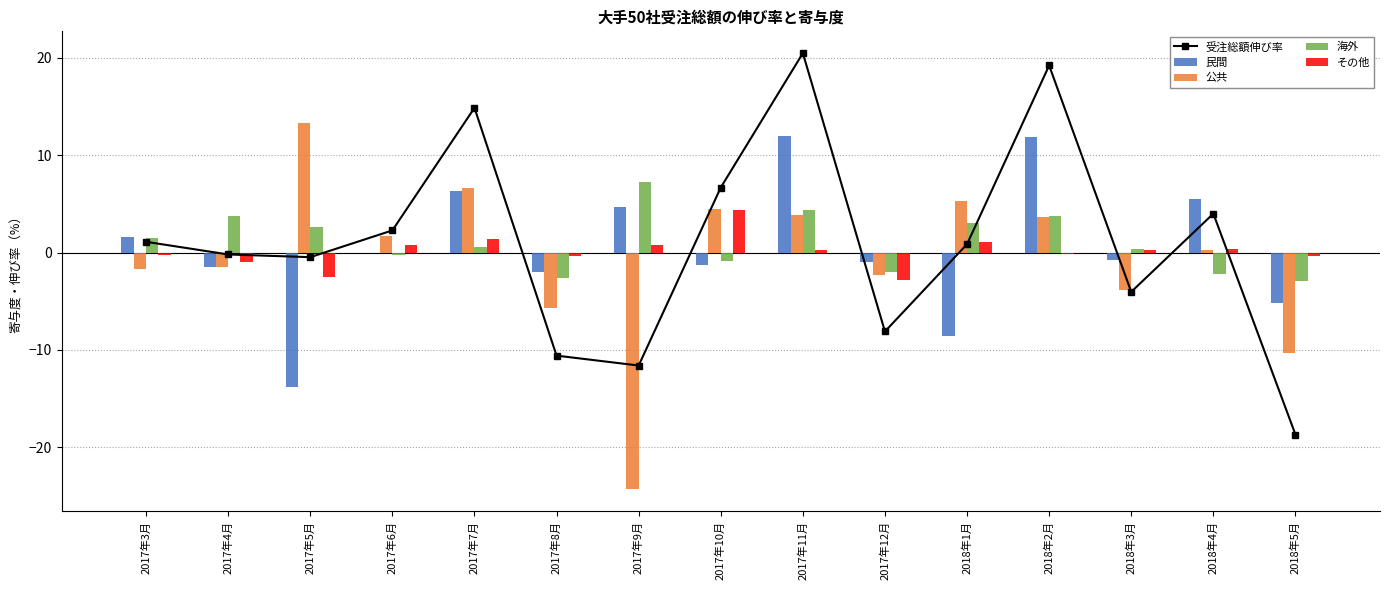

True or false: 海外 has a value of 2.6 at 2017年5月.

True